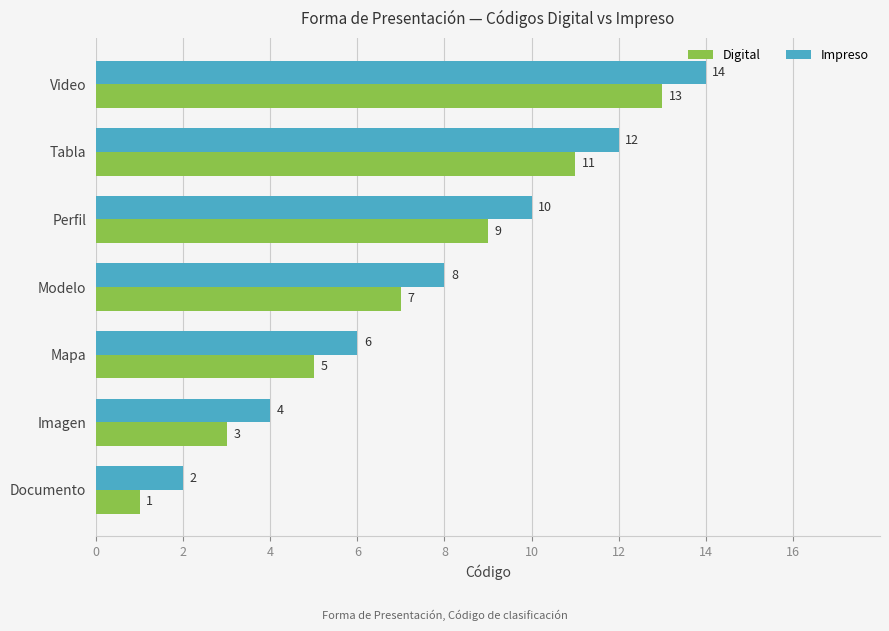

Rank the series by their maximum value, from highest to lowest.

Impreso, Digital